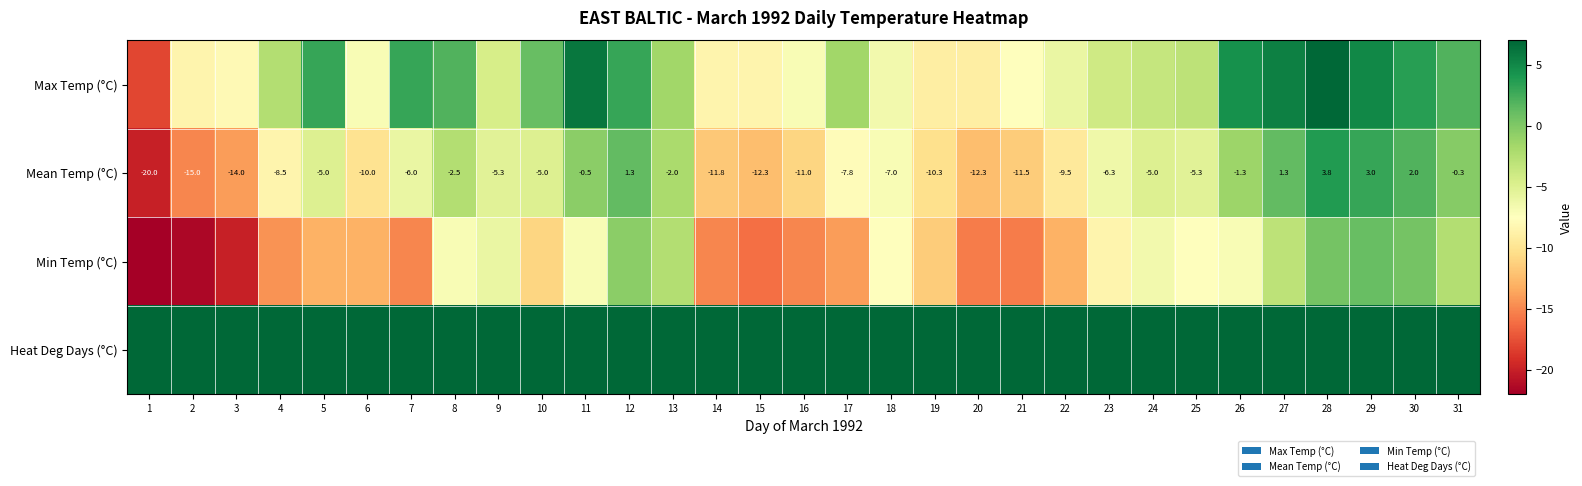

At how many categories does at least one series exceed 11?

31